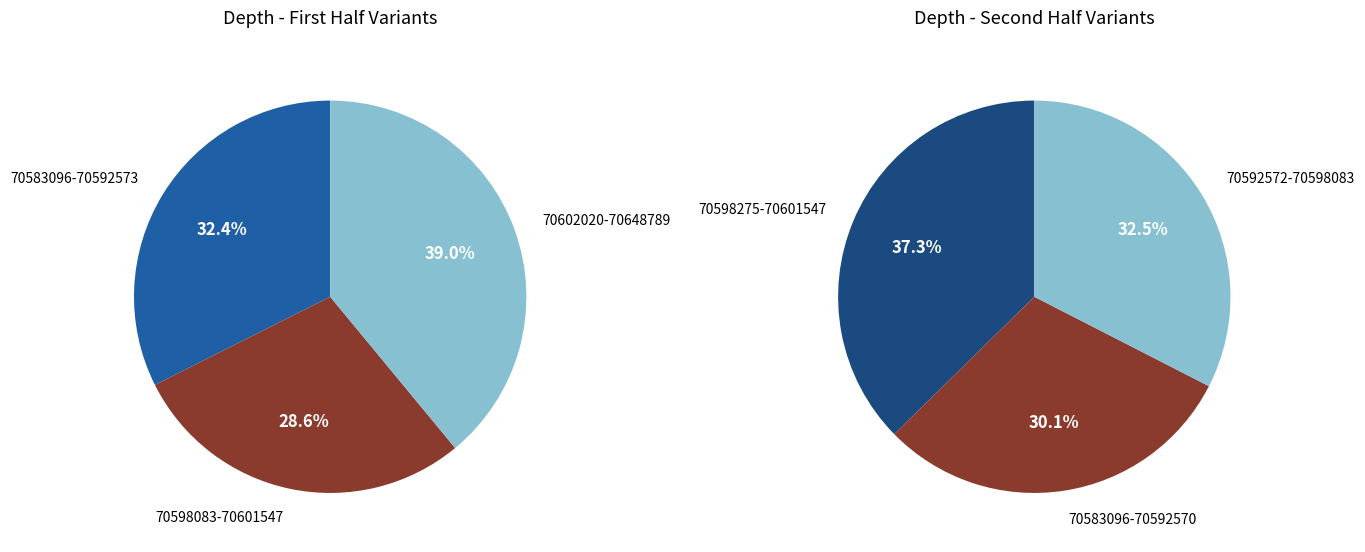

Is there a majority slice in this chart?

No